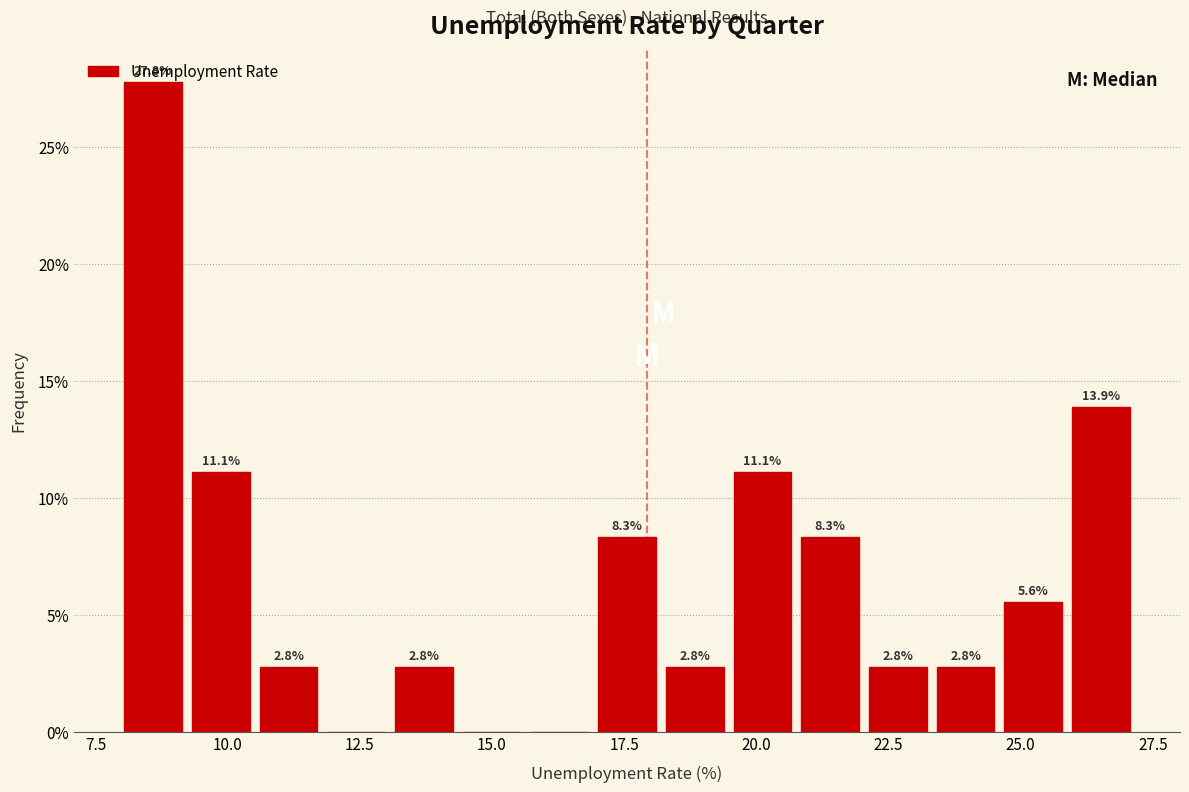

Read against the x-axis, roughly where is the centre of the tallest bar?

8.5